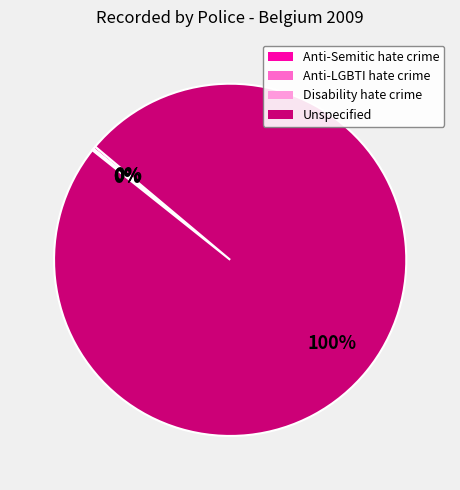

True or false: Unspecified accounts for 92% of the total.

False